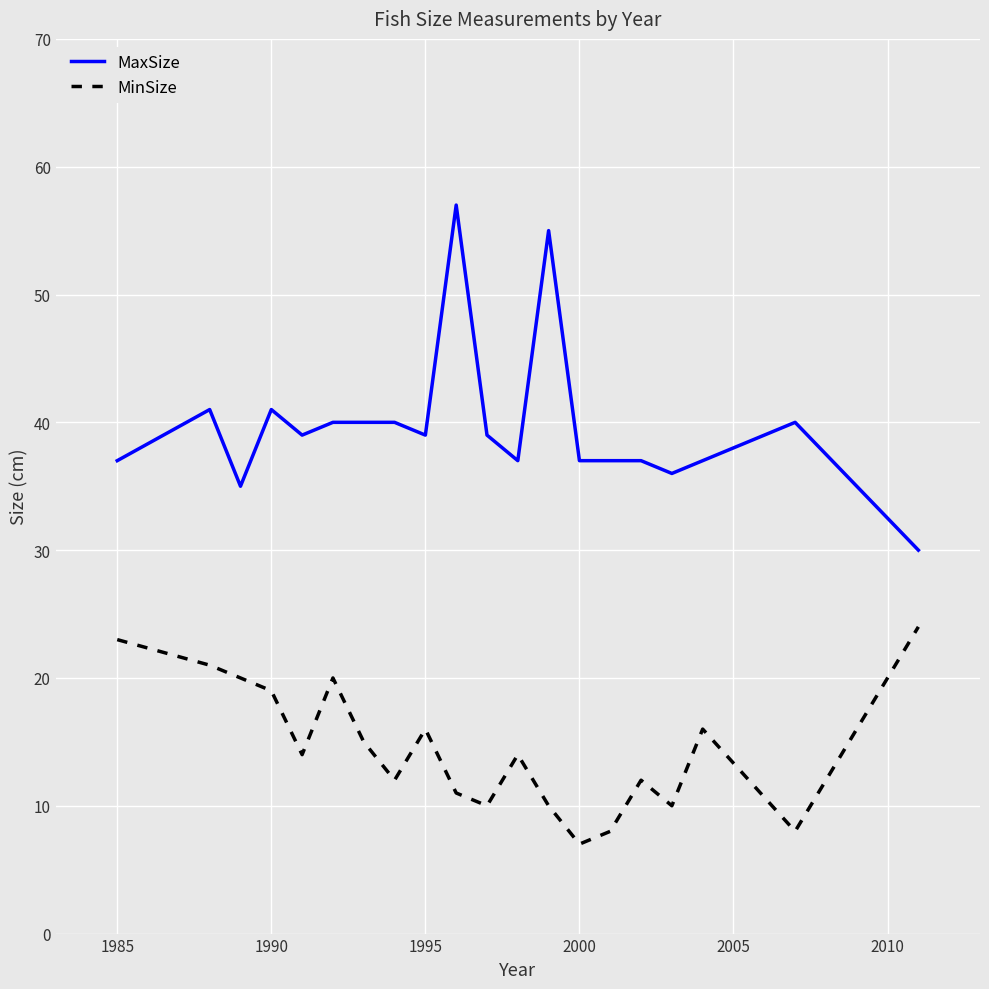

What is the difference between the maximum and minimum values in the MaxSize series?

27